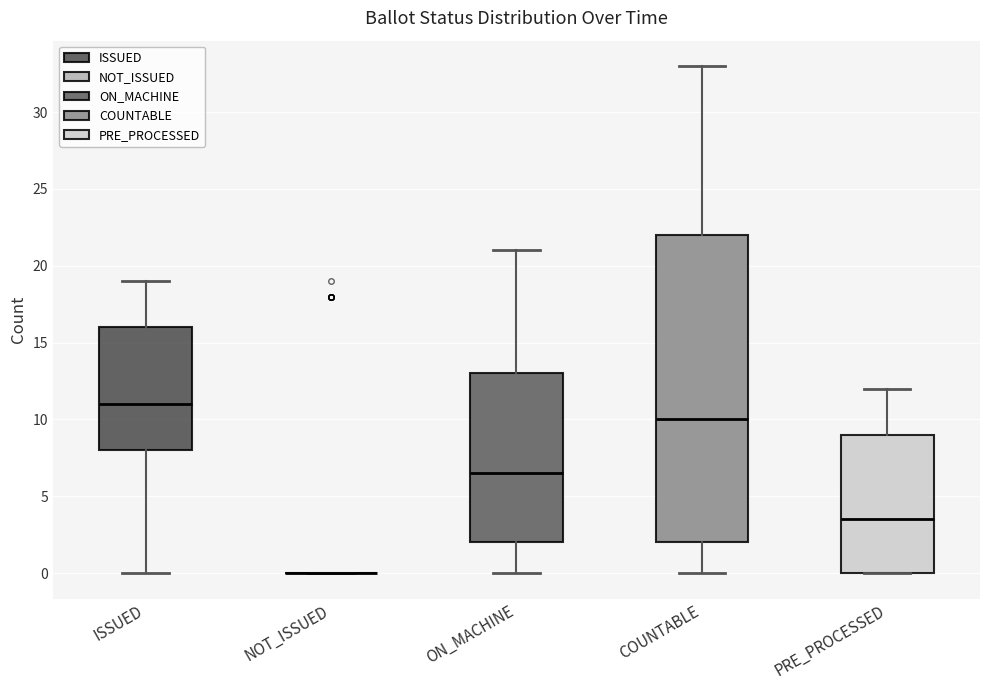

Reading left to right, transcribe this box plot: for each box, give where its median line is, the range the box spans, and where its two whiskers end, as read against the y-axis. The values are not printed on the chart, so give them approximately, as read against the axis.

ISSUED: median 11.0, box 8.0 to 16.0, whiskers 0.0 to 19.0
NOT_ISSUED: box collapsed to a line at 0.0, whiskers 0.0 to 0.0
ON_MACHINE: median 6.5, box 2.0 to 13.0, whiskers 0.0 to 21.0
COUNTABLE: median 10.0, box 2.0 to 22.0, whiskers 0.0 to 33.0
PRE_PROCESSED: median 3.5, box 0.0 to 9.0, whiskers 0.0 to 12.0